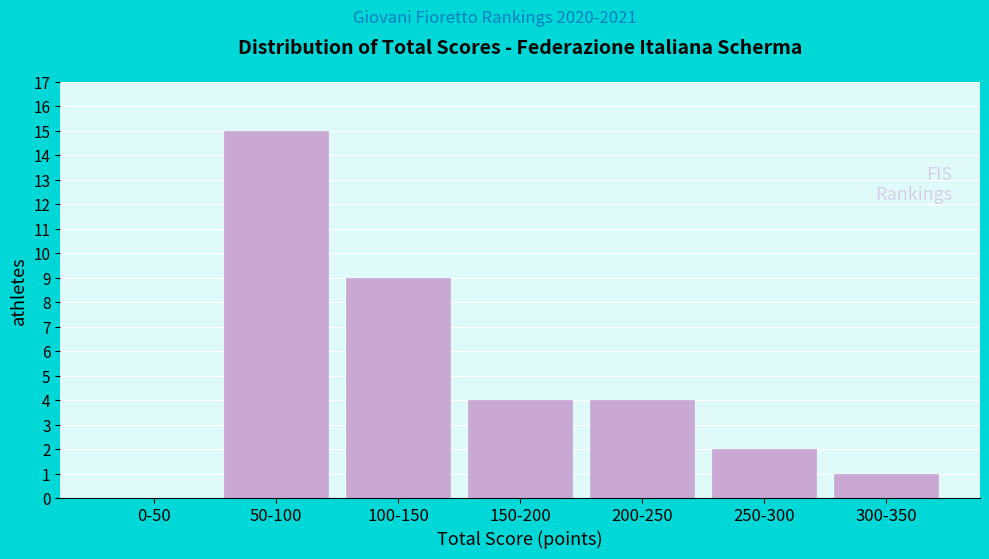

Reading left to right, what are all the values shown in this chart?

0-50=0	50-100=15	100-150=9	150-200=4	200-250=4	250-300=2	300-350=1